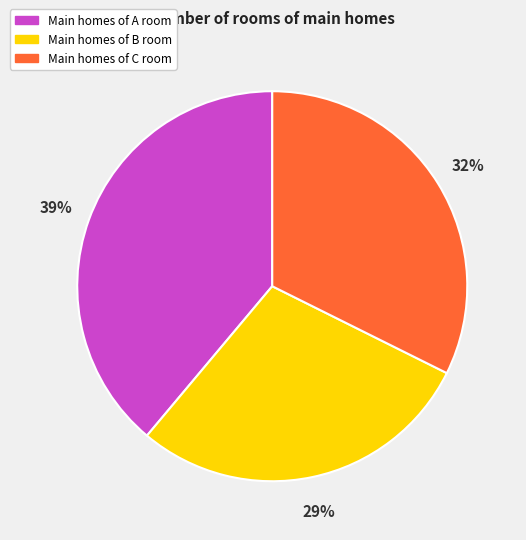

How many slices are in this pie chart?

3